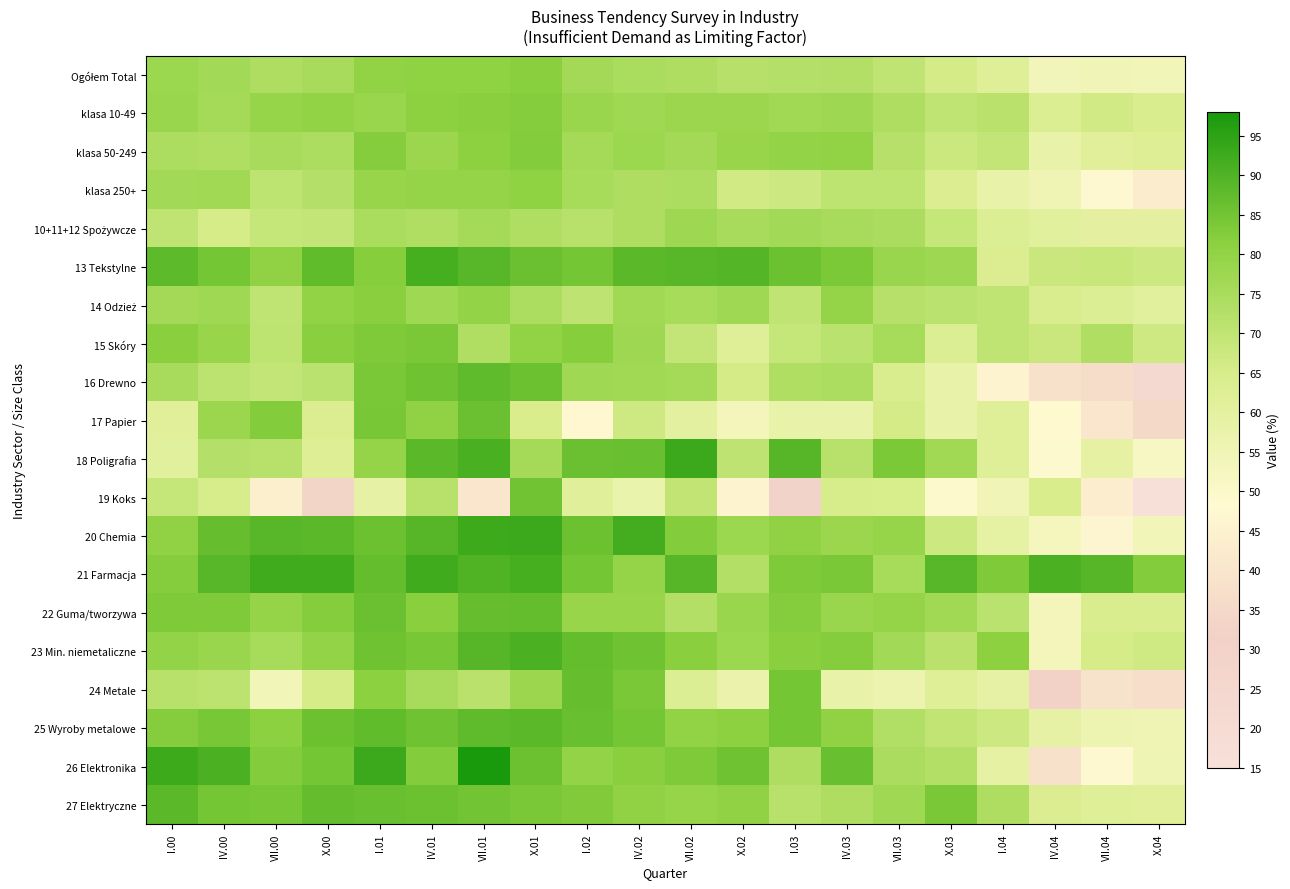

What is the minimum value shown in the chart?

15.5